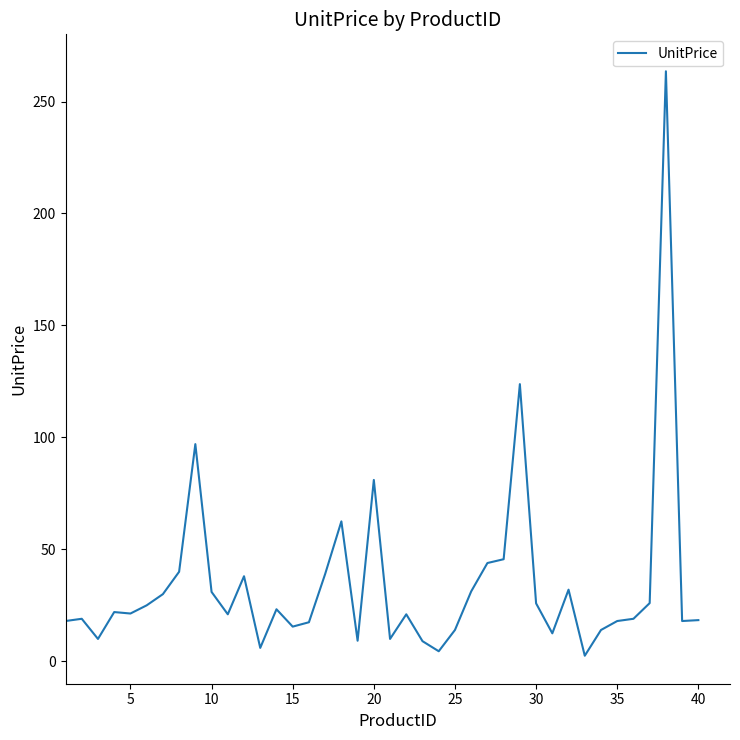

How many values are below 21?

18